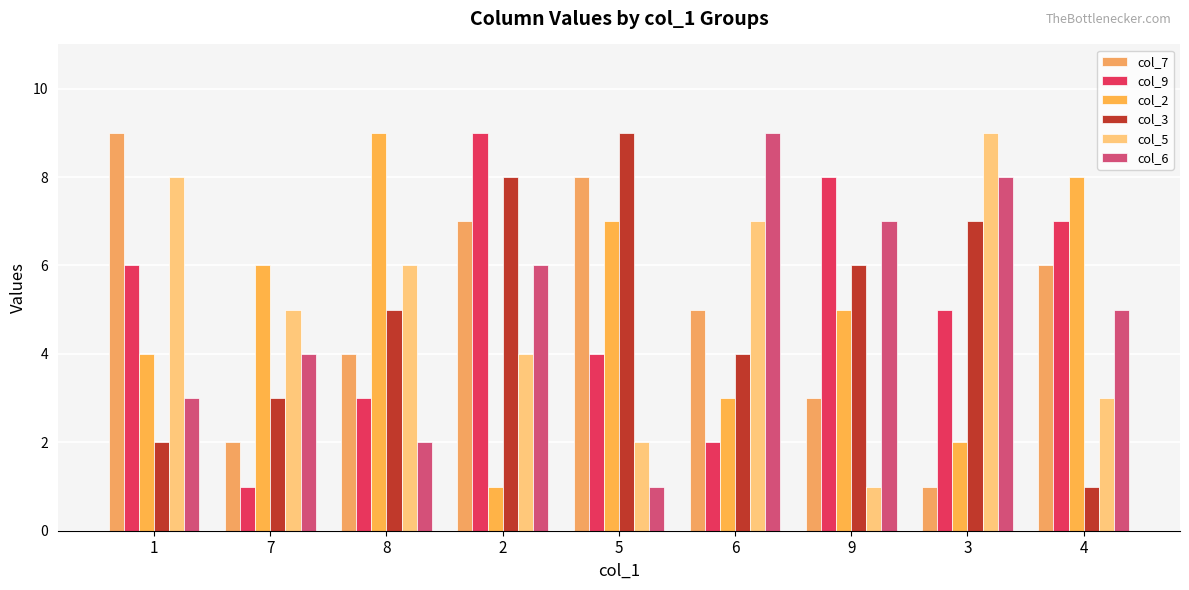

Reading left to right, list all the values displayed in this chart.

col_7: 1=9	7=2	8=4	2=7	5=8	6=5	9=3	3=1	4=6
col_9: 1=6	7=1	8=3	2=9	5=4	6=2	9=8	3=5	4=7
col_2: 1=4	7=6	8=9	2=1	5=7	6=3	9=5	3=2	4=8
col_3: 1=2	7=3	8=5	2=8	5=9	6=4	9=6	3=7	4=1
col_5: 1=8	7=5	8=6	2=4	5=2	6=7	9=1	3=9	4=3
col_6: 1=3	7=4	8=2	2=6	5=1	6=9	9=7	3=8	4=5